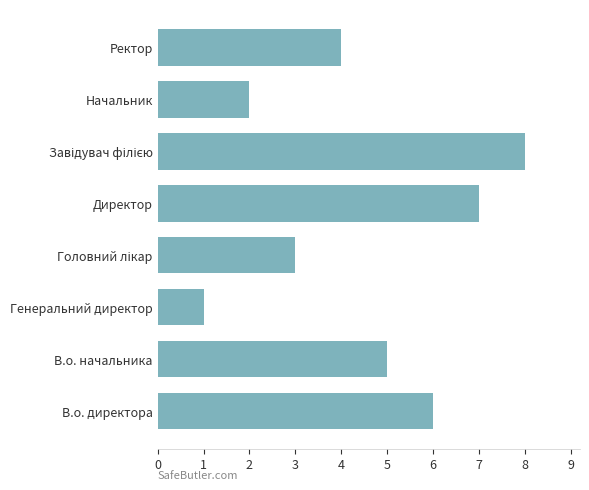

Which label corresponds to the smallest value in the chart?

Генеральний директор